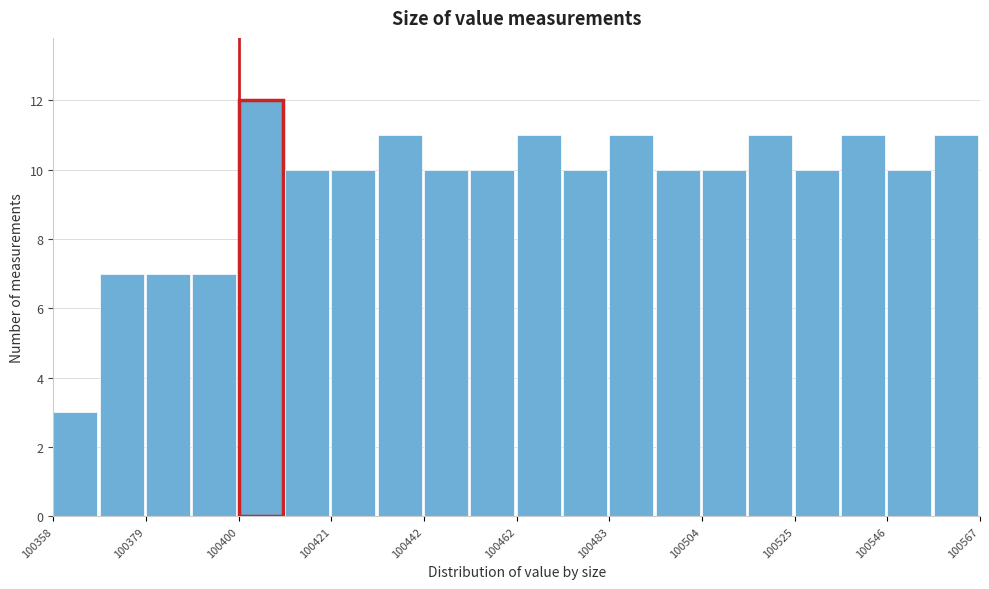

Read against the x-axis, roughly where is the centre of the tallest bar?

100405